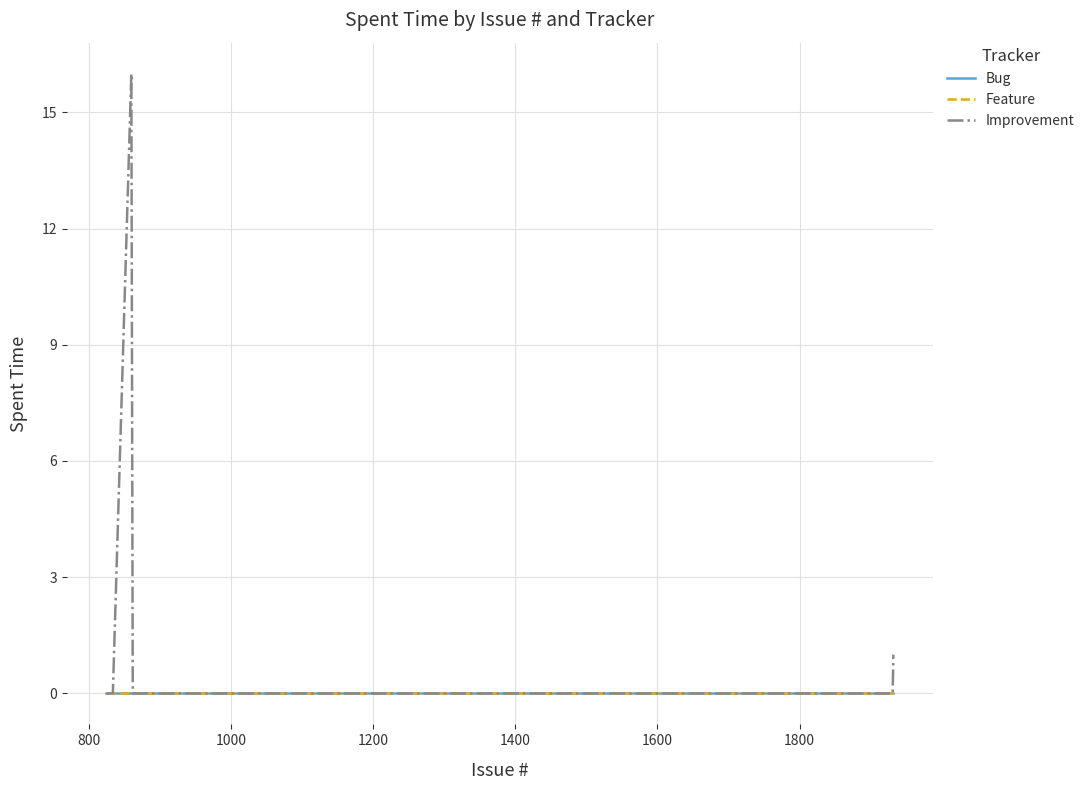

List the series in order of their peak value, highest first.

Improvement, Bug, Feature